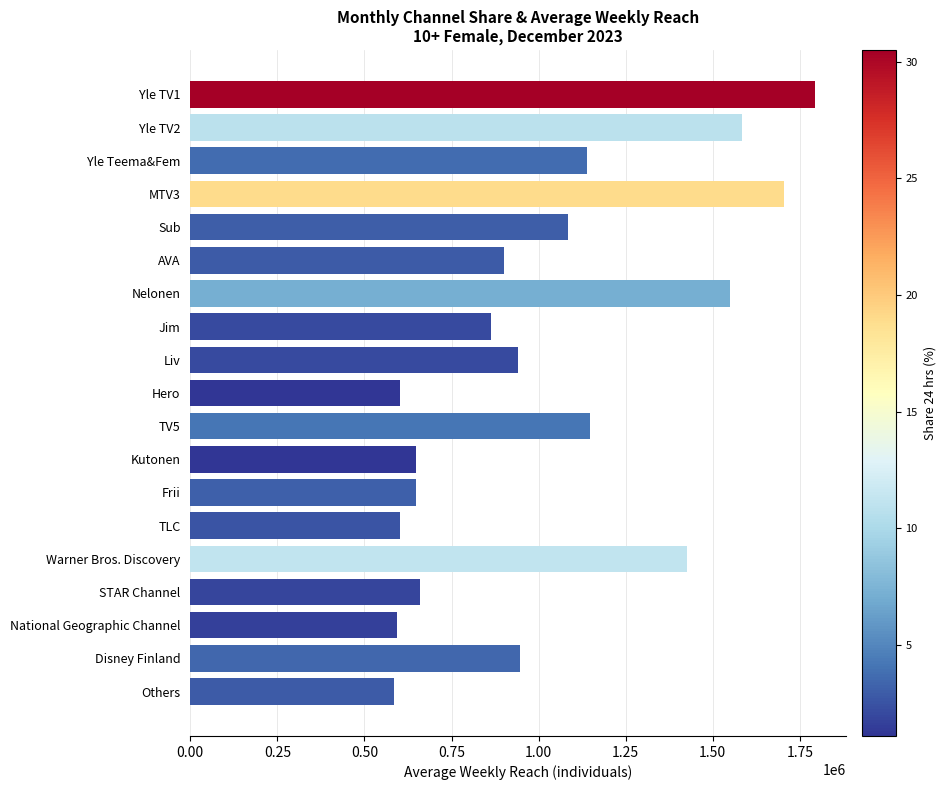

What is the maximum value shown in the chart?

1792000